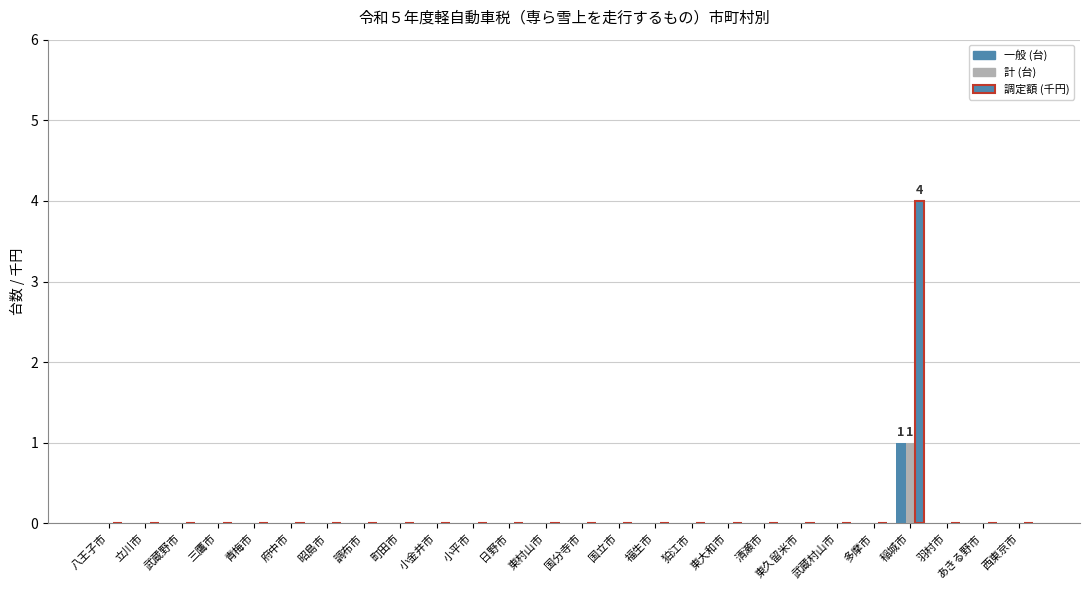

How many groups of bars are there?

26